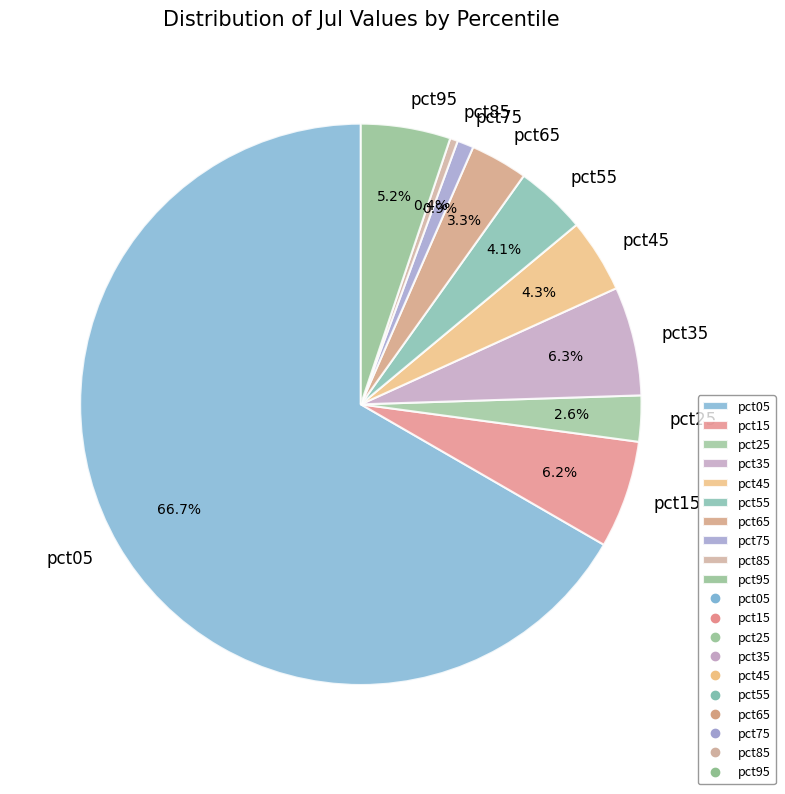

What is the largest slice in the pie chart?

pct05